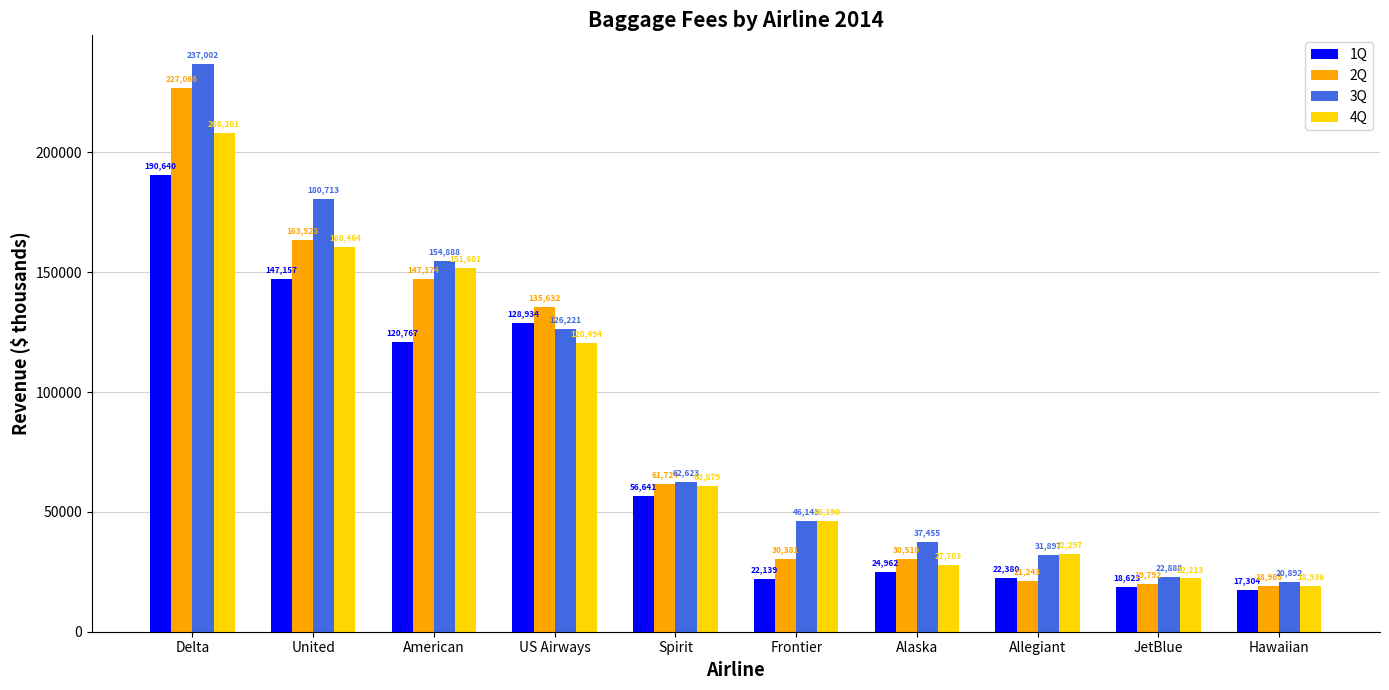

Which category has the highest value across all series?

Delta